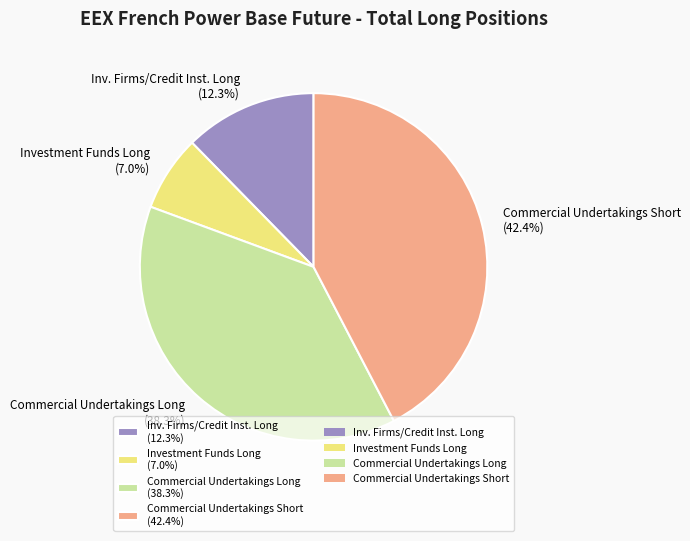

Rank the categories by value from highest to lowest.

Commercial Undertakings Short (42.4%), Commercial Undertakings Long (38.3%), Inv. Firms/Credit Inst. Long (12.3%), Investment Funds Long (7.0%)